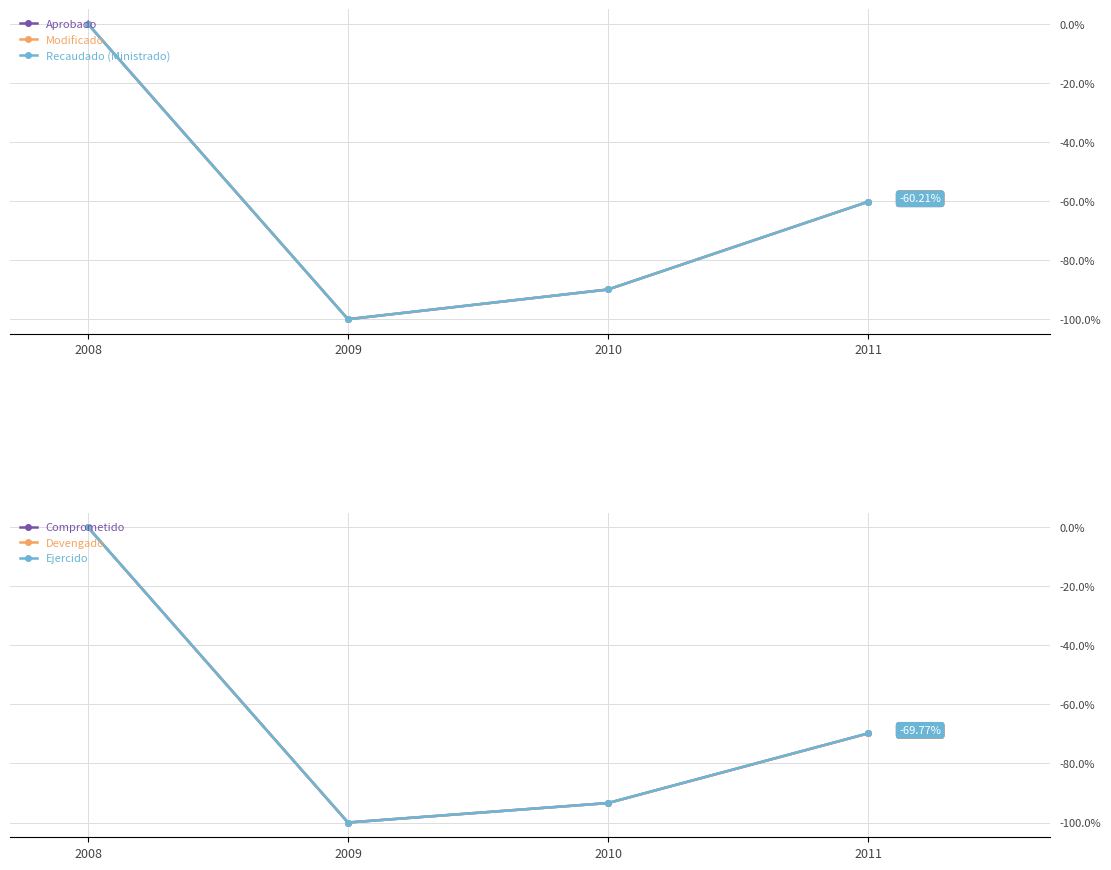

What is the value of the Devengado point at the 2nd from the left?

-100.0